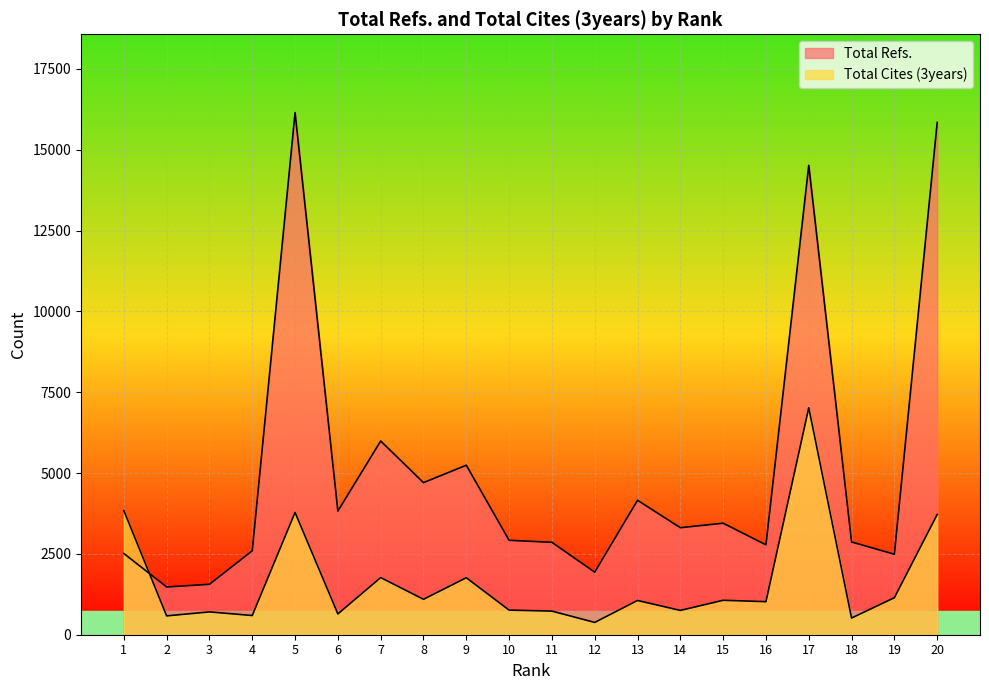

Is it true that Total Refs. equals 896 at 3?

False